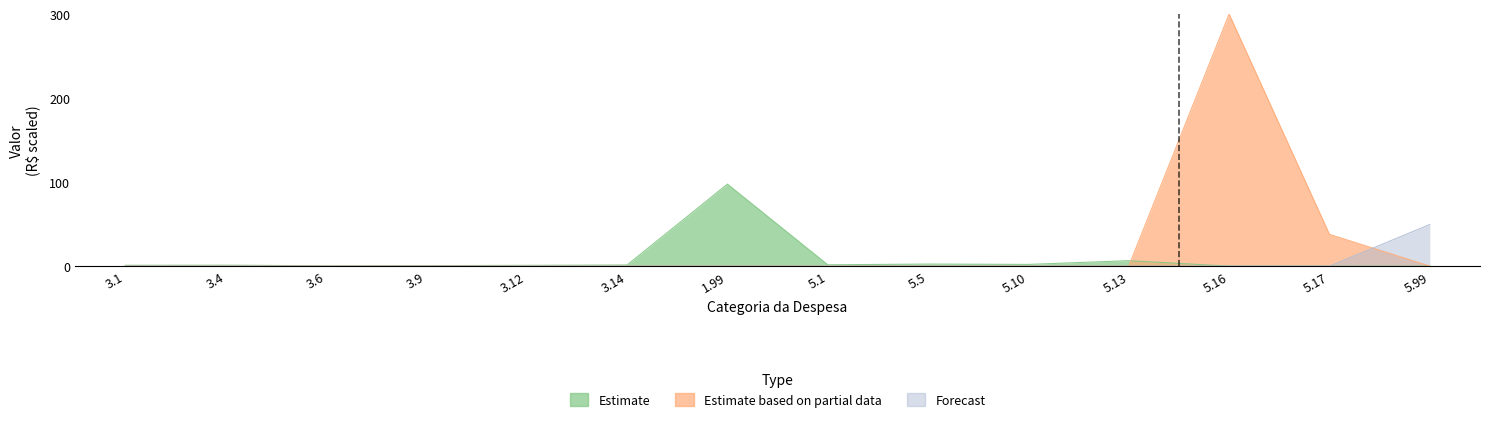

How many lines are shown in the chart?

3